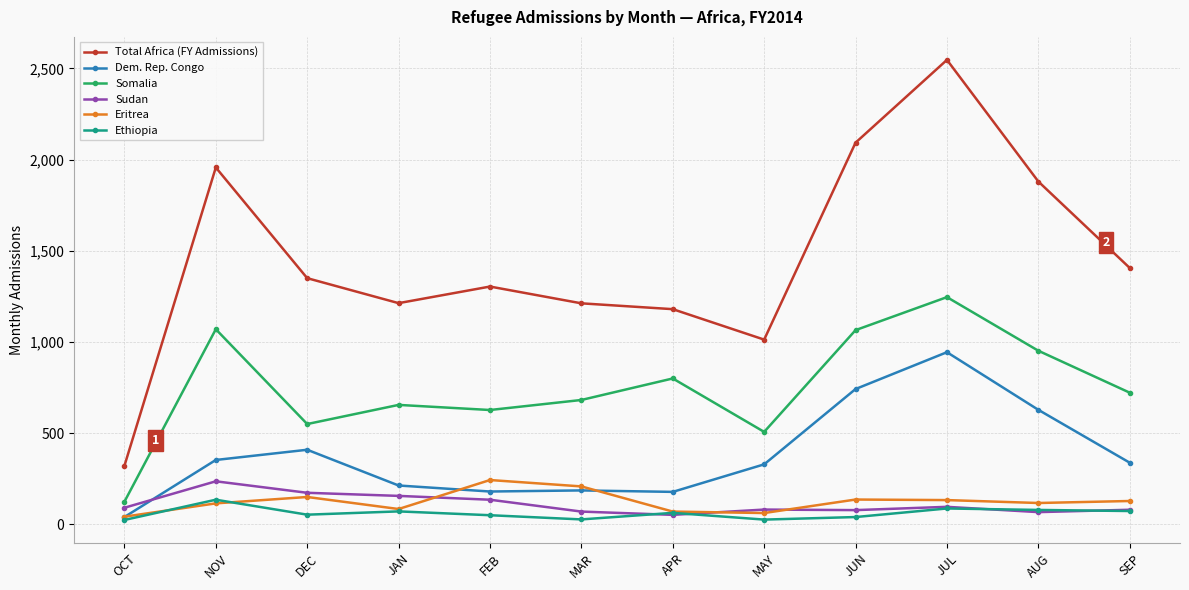

Is it true that Dem. Rep. Congo equals 303 at MAR?

False